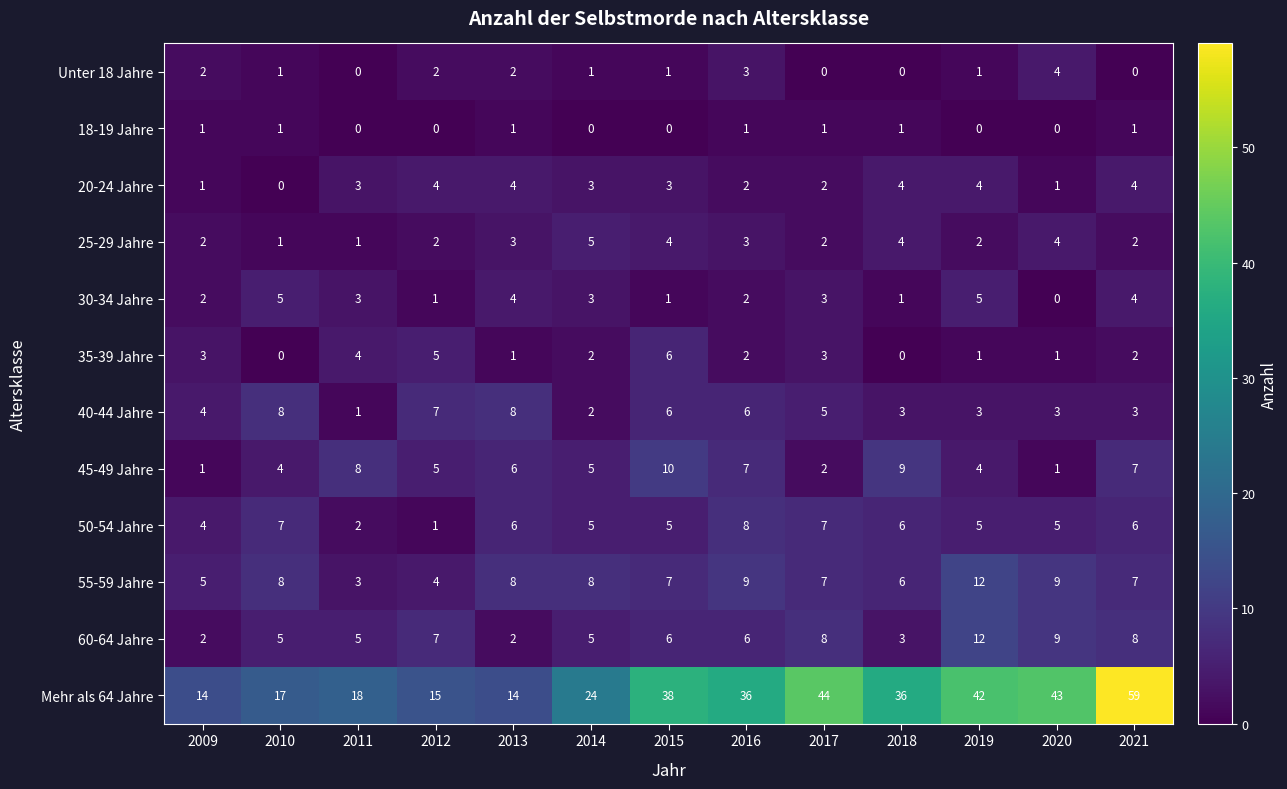

What is the average value of the 25-29 Jahre series?

3